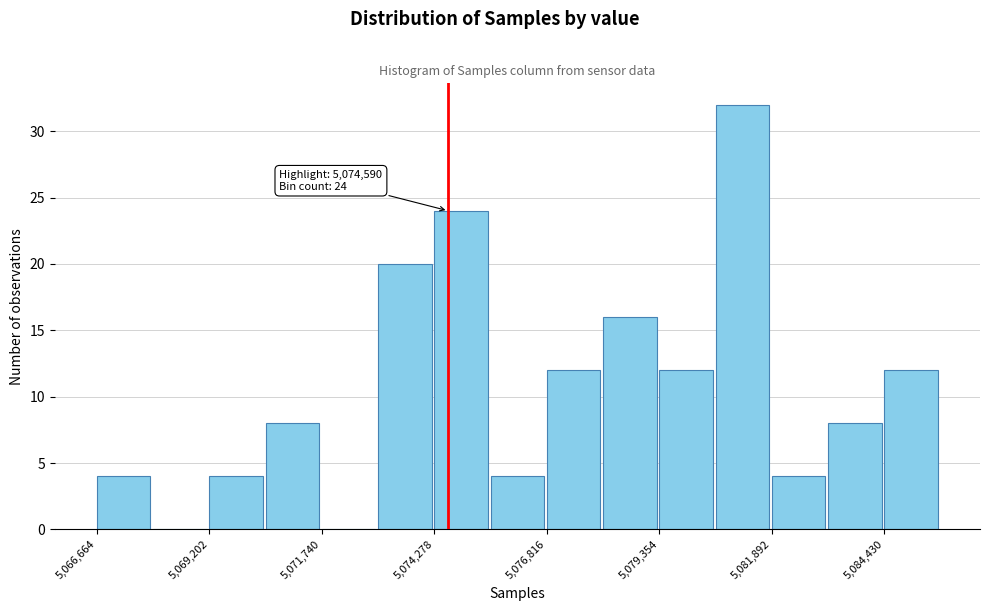

Around what value on the x-axis is the tallest bar? Give the approximate position of its centre, as read against the axis.

5081000